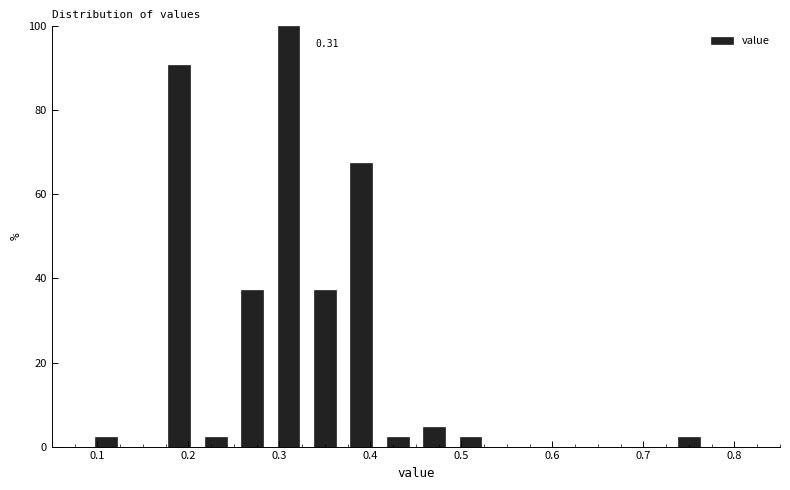

Over which range of the x-axis is the bar tallest?

0.29 to 0.33